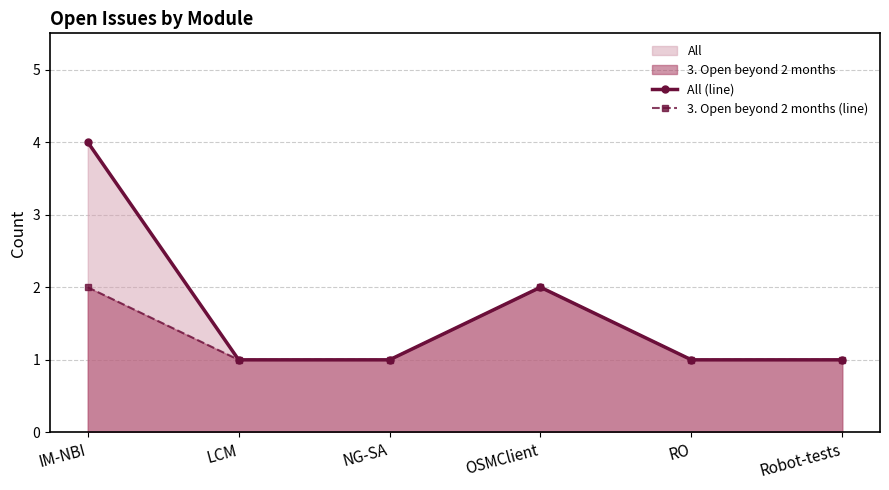

What is the difference between the second highest and second lowest values in the 3. Open beyond 2 months (line) series?

1